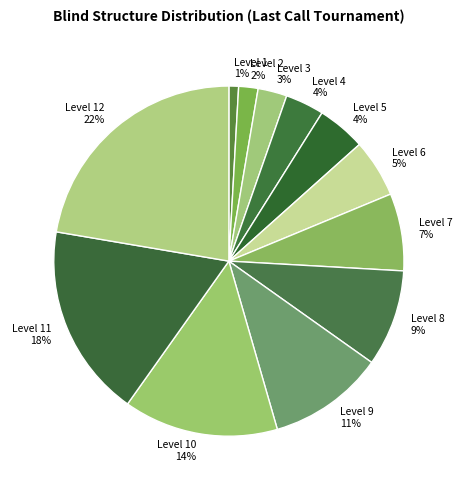

The Level 3 slice represents 3% of the pie. True or false?

True